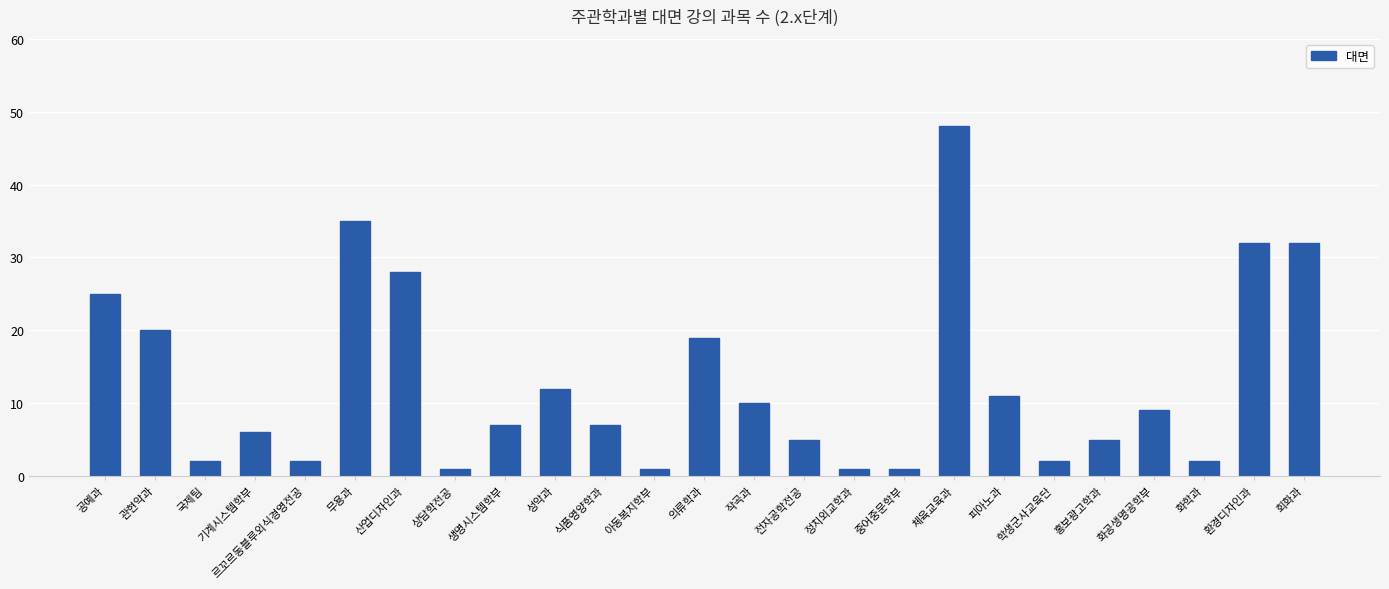

What is the label of the 6th bar from the left?

무용과